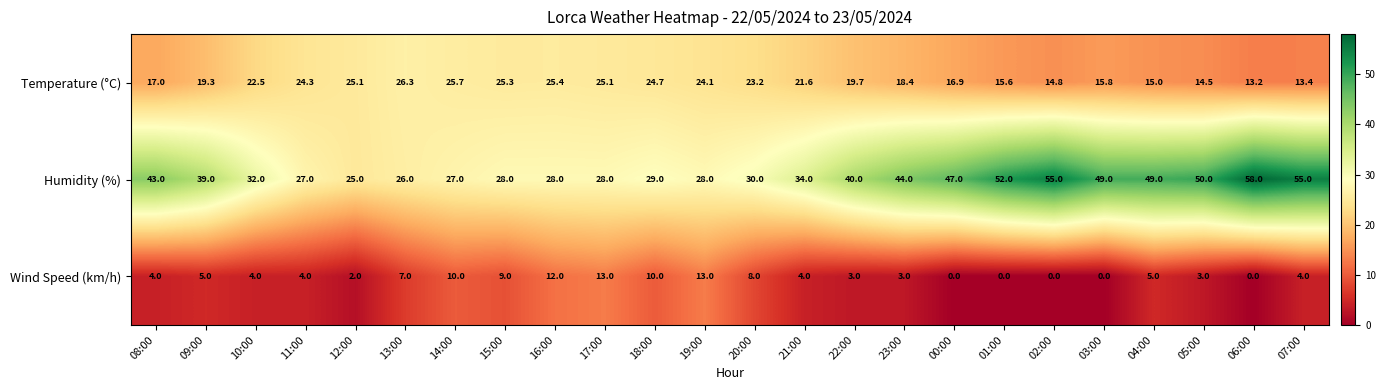

At which label does Temperature (°C) reach its minimum?

06:00